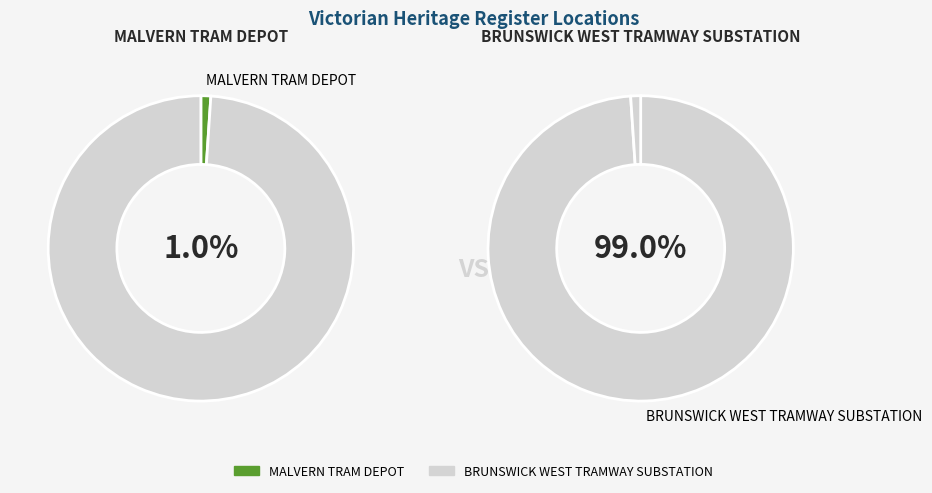

What percentage is the BRUNSWICK WEST TRAMWAY SUBSTATION slice, to the nearest percent?

99%